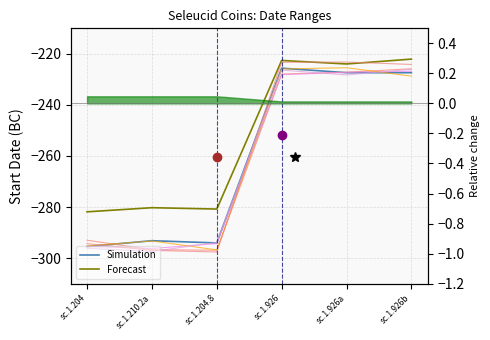

What is the difference between the highest and lowest values at sc.1.204.8?

13.3